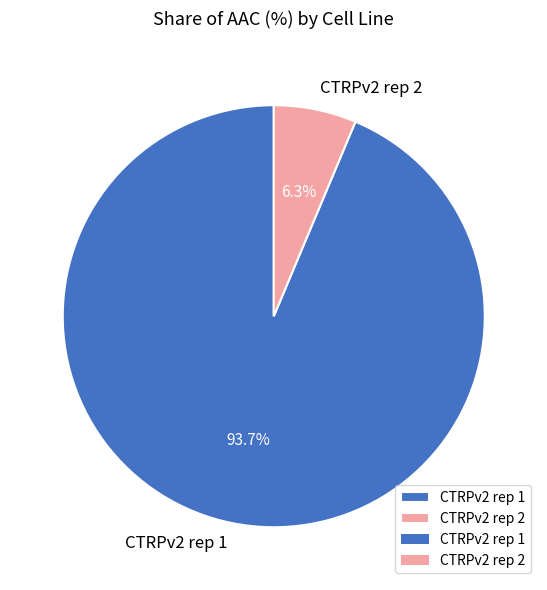

What is the largest slice in the pie chart?

CTRPv2 rep 1